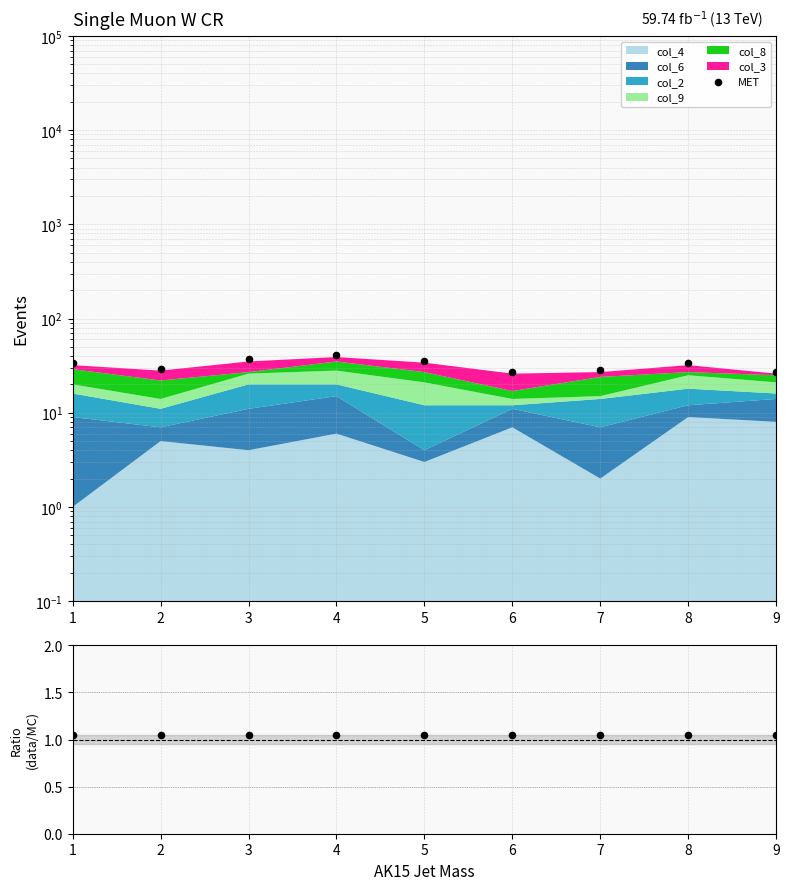

Which series reaches the maximum Y coordinate?

MET